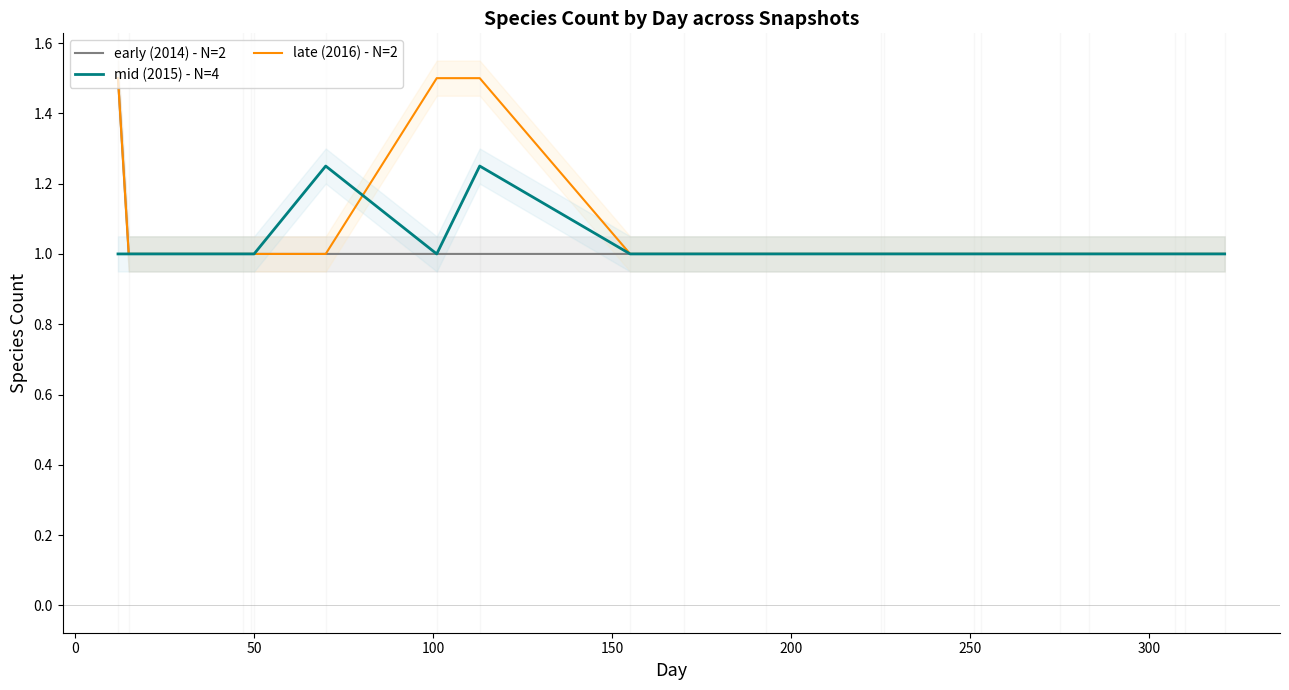

What are all the series names shown in the legend?

early (2014) - N=2, mid (2015) - N=4, late (2016) - N=2